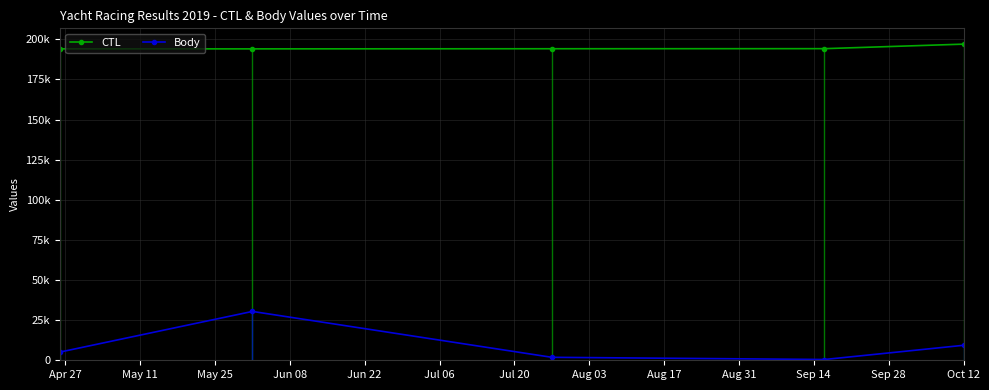

The Body series shows 44139 at May 11. True or false?

False